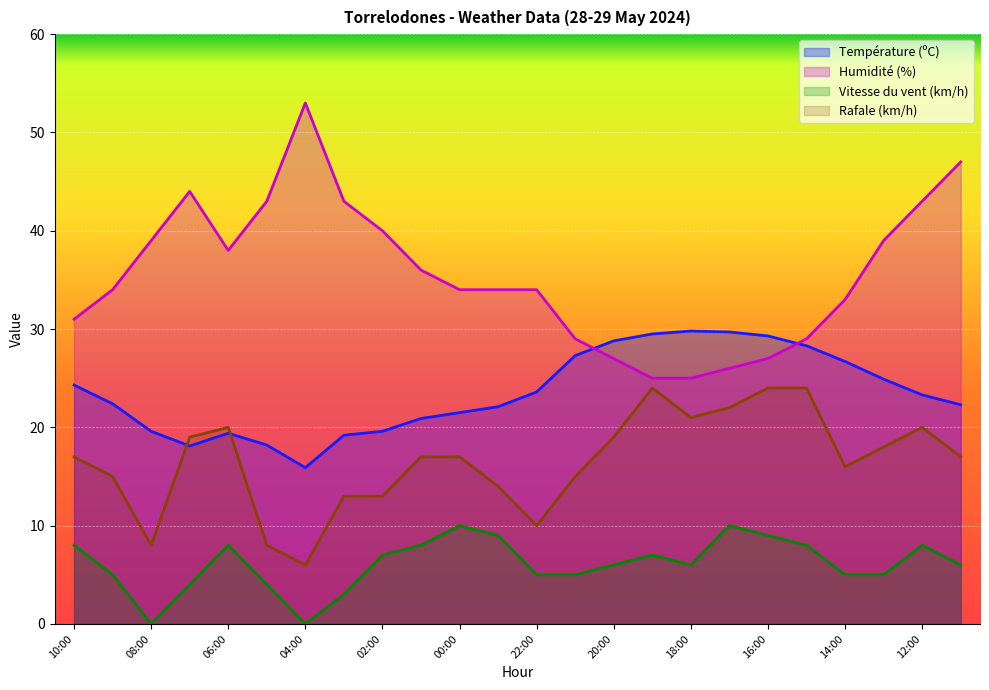

What position from the right is 17:00?

7